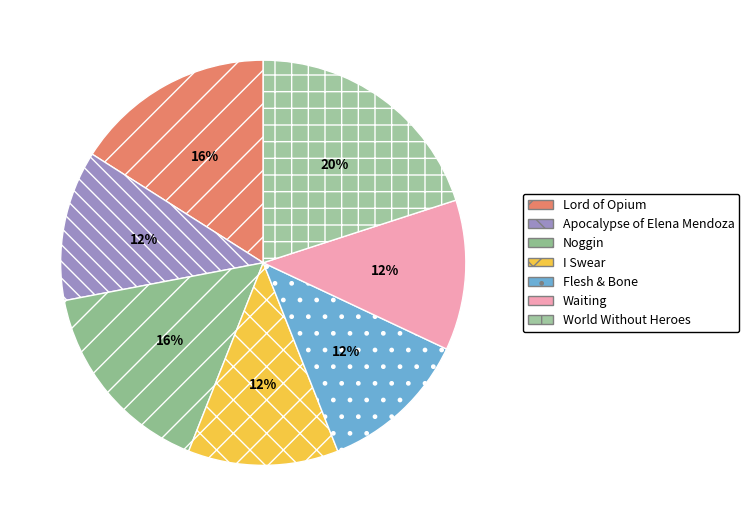

To the nearest percent, what is the difference between the largest and smallest slice percentages?

8%